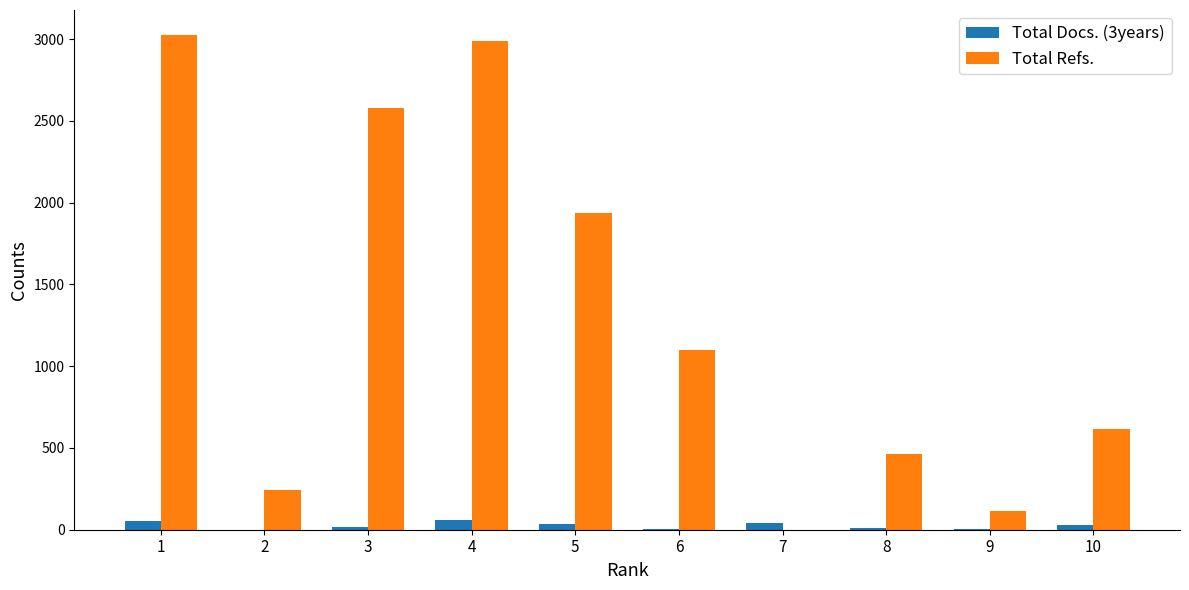

What is the total value across all series at 9?

119